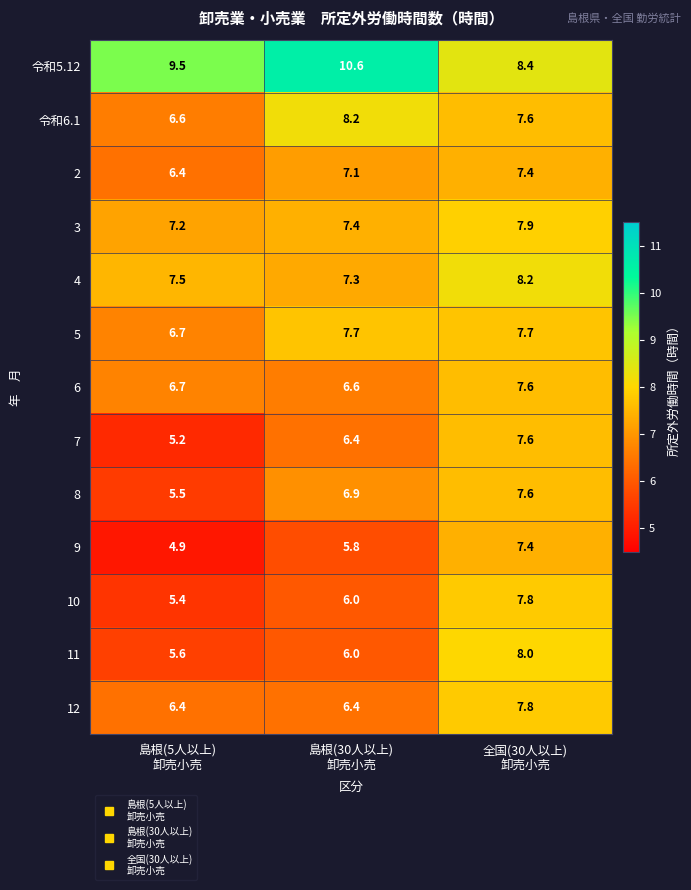

At how many categories does at least one series exceed 6?

3